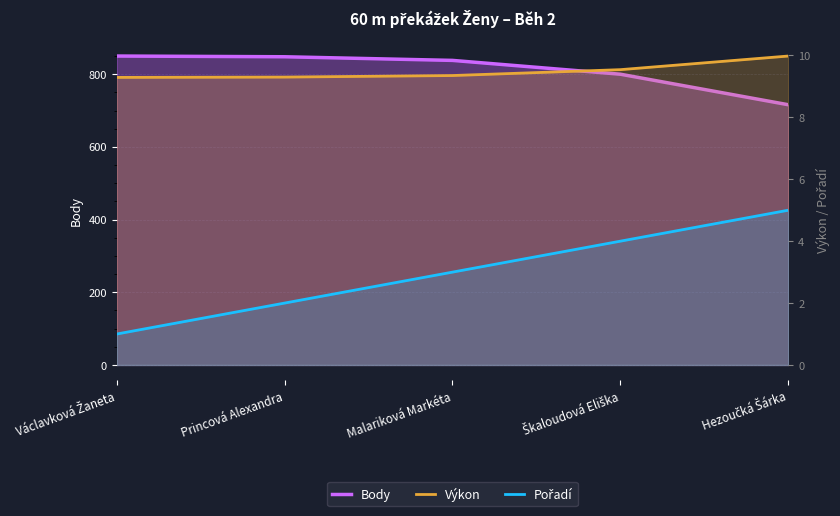

What is the label of the 3rd point from the right?

Malariková Markéta